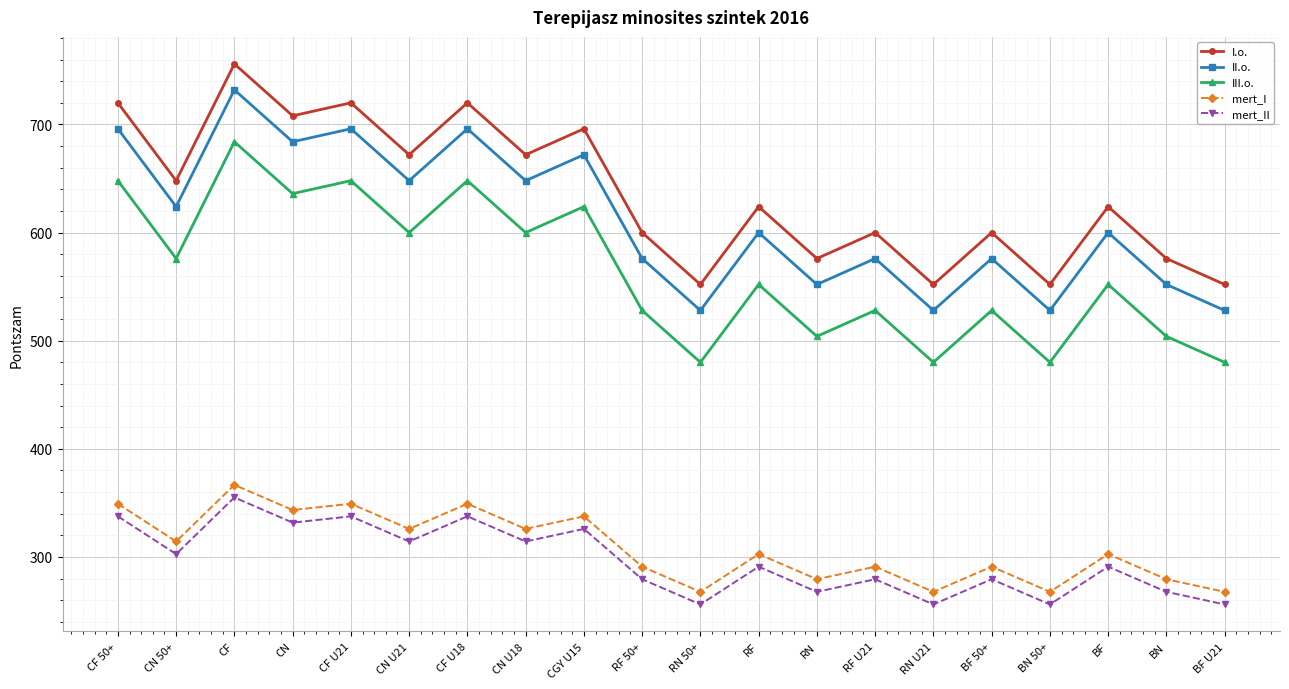

What is the average value of the III.o. series?

564.0